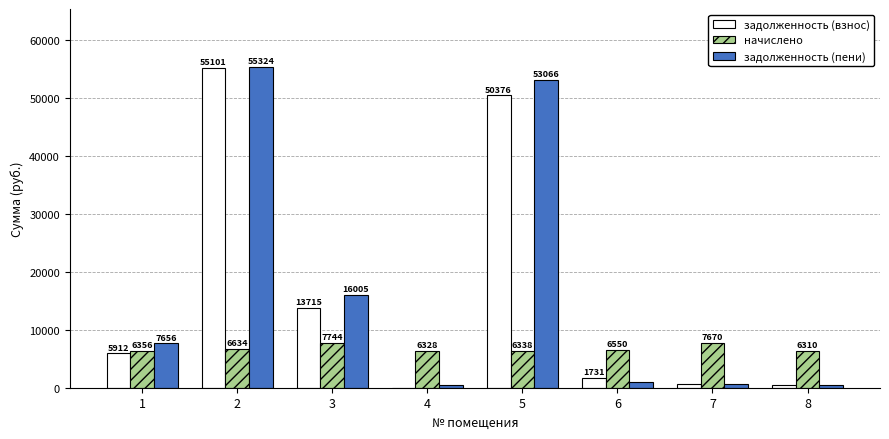

At which label is задолженность (взнос) closest to 27550?

3